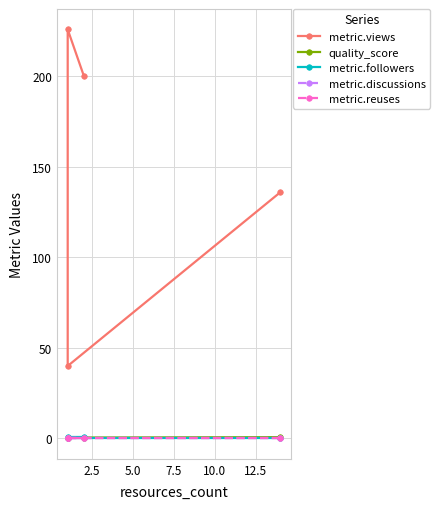

Between 5.0 and 2.5, which is larger?

5.0